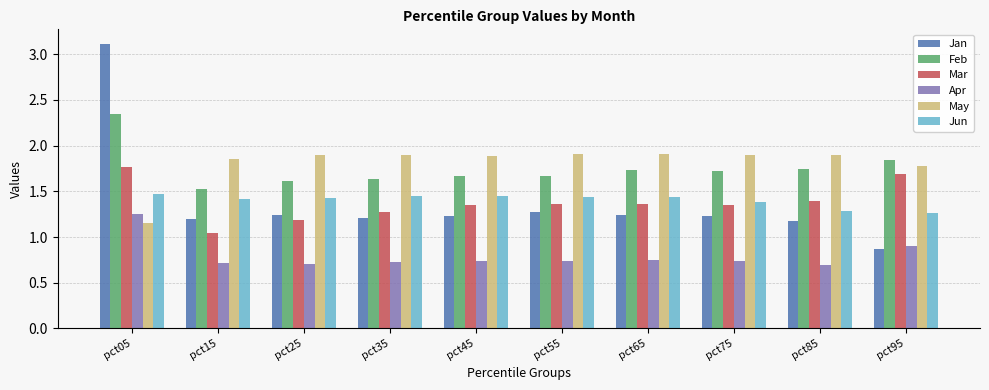

What is the sum of all May values?

18.1